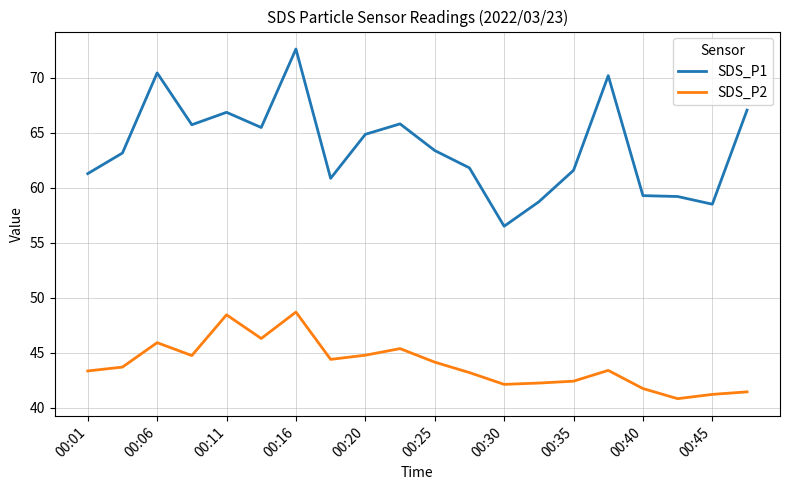

List the series in order of their overall mean, highest first.

SDS_P1, SDS_P2